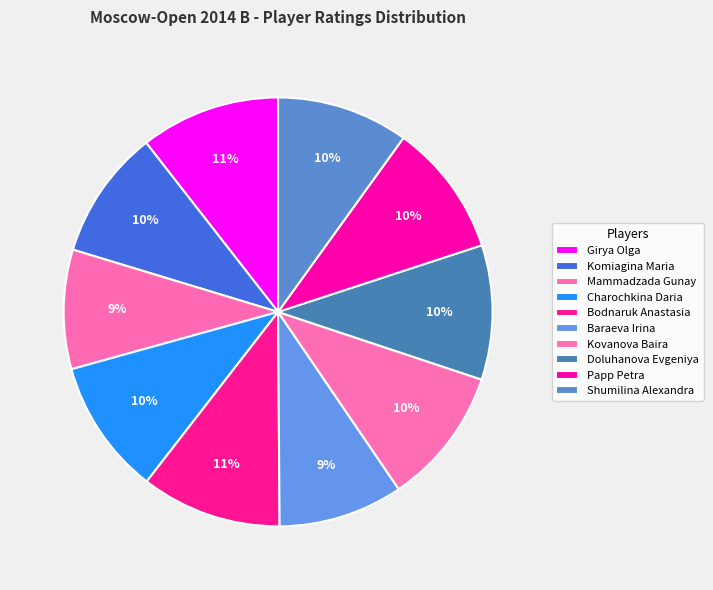

How many segments does this pie chart have?

10